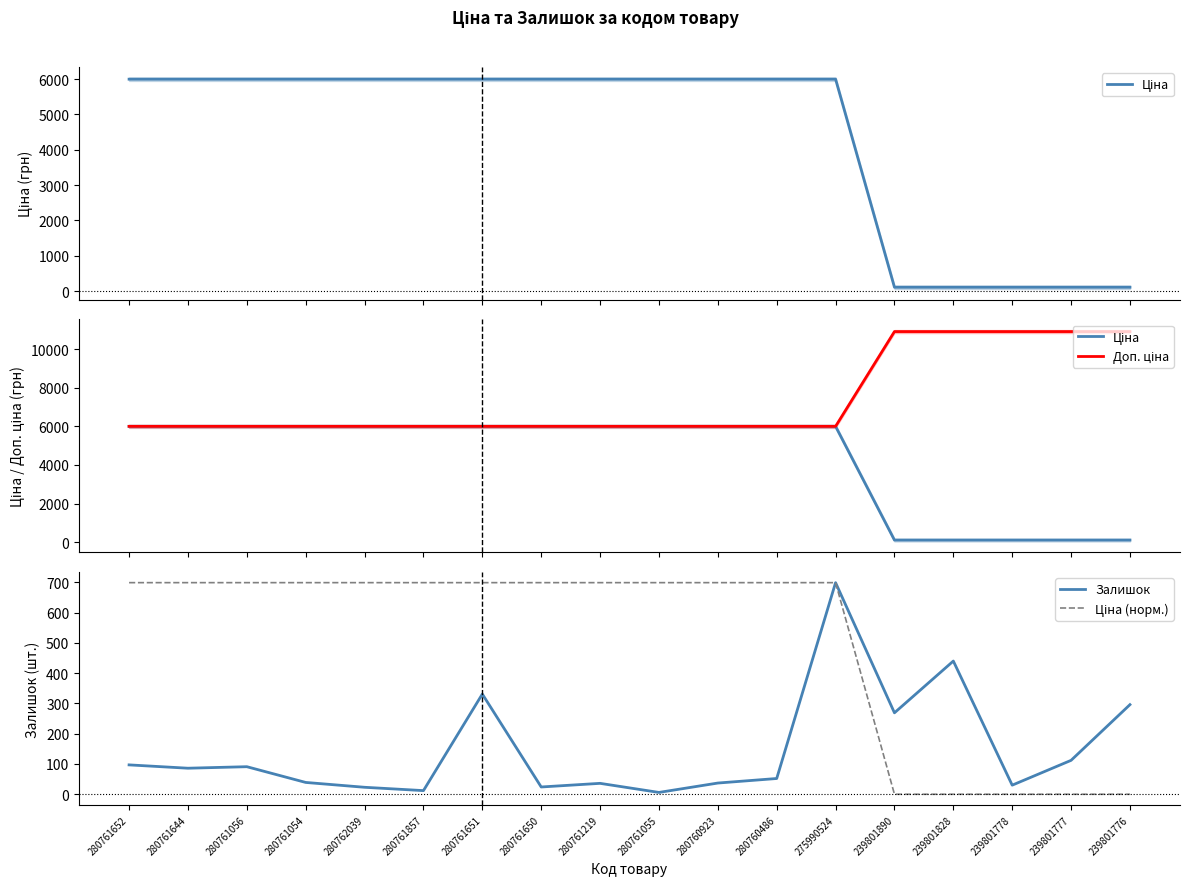

Reading left to right, extract all data points from this chart.

Ціна: 5996.8	5996.8	5996.8	5996.8	5996.8	5996.8	5996.8	5996.8	5996.8	5996.8	5996.8	5996.8	5996.8	109.0	109.0	109.0	109.0	109.0
Доп. ціна: 5996.8	5996.8	5996.8	5996.8	5996.8	5996.8	5996.8	5996.8	5996.8	5996.8	5996.8	5996.8	5996.8	10903.0	10903.0	10903.0	10903.0	10903.0
Залишок: 97.0	86.0	91.0	39.0	23.0	12.0	331.0	24.0	36.0	6.0	37.0	52.0	699.0	269.0	440.0	30.0	112.0	296.0
Ціна (норм.): 699.0	699.0	699.0	699.0	699.0	699.0	699.0	699.0	699.0	699.0	699.0	699.0	699.0	0.0	0.0	0.0	0.0	0.0